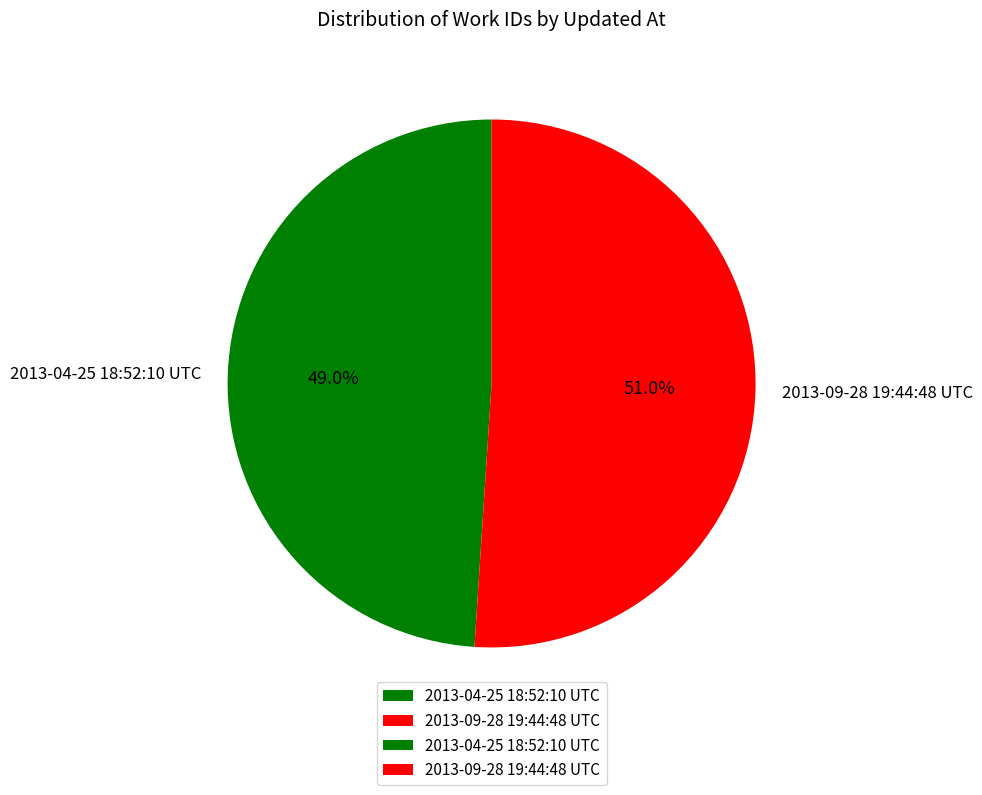

Count the number of slices in the pie.

2